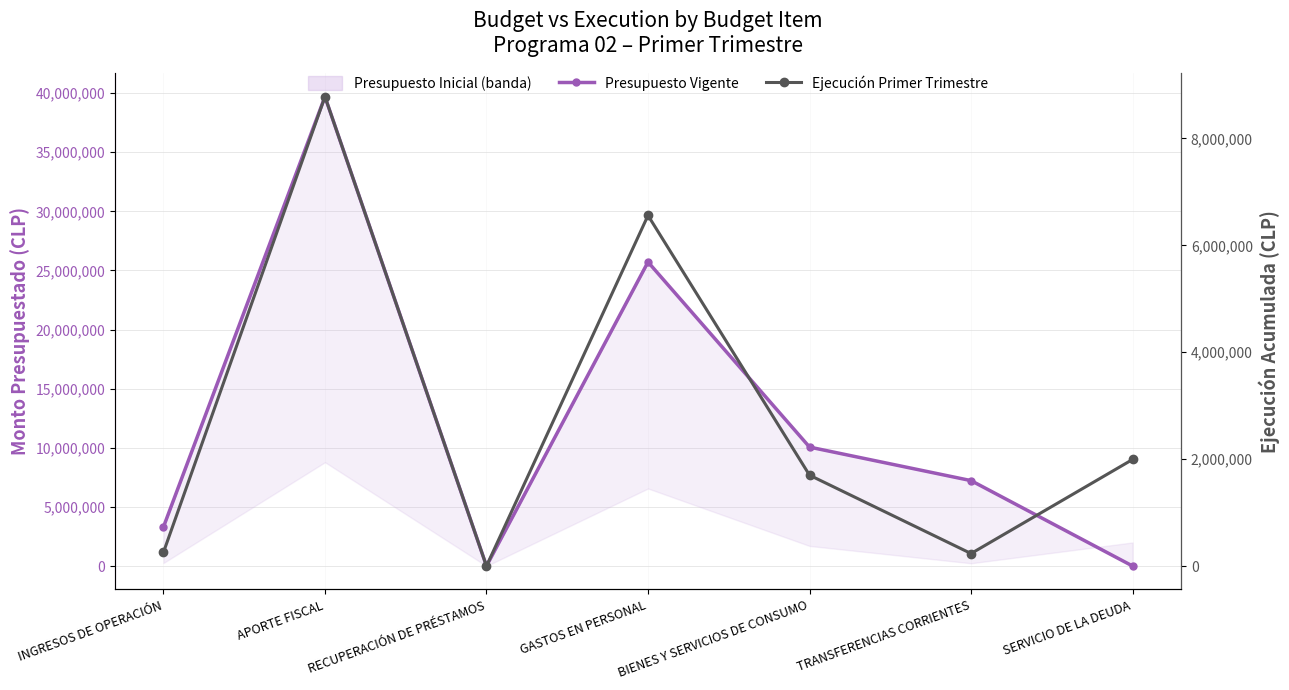

Where is the first local maximum for Presupuesto Vigente?

APORTE FISCAL